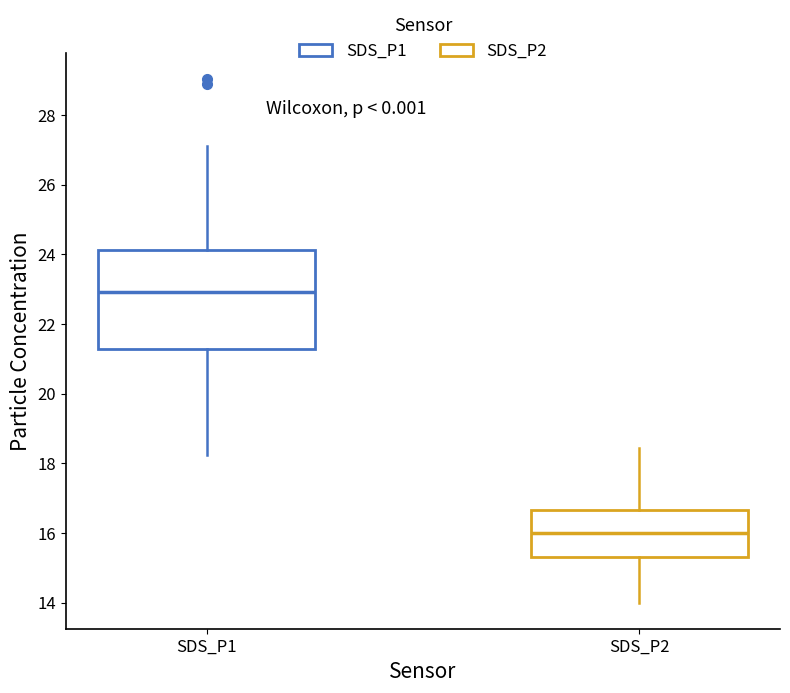

Which box is the tallest, from its lower edge to its upper edge?

SDS_P1